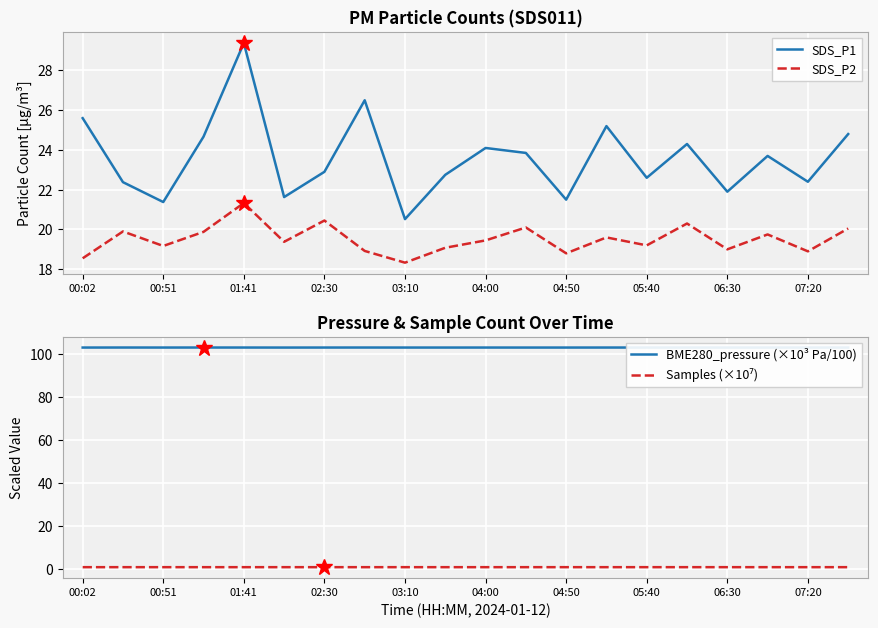

What is the maximum value shown in the chart?

103.1